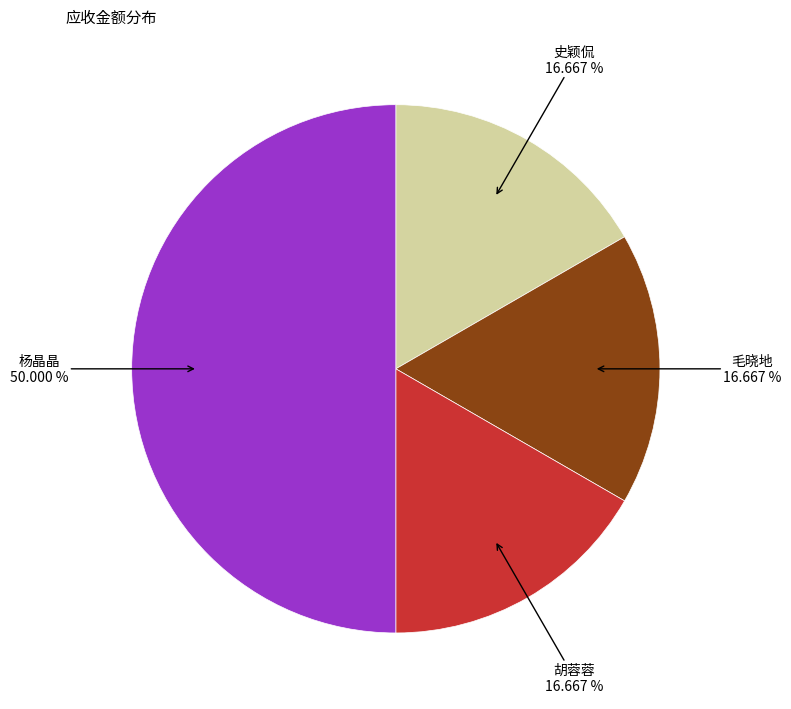

Is it true that 毛晓地 is 17% of the pie?

True